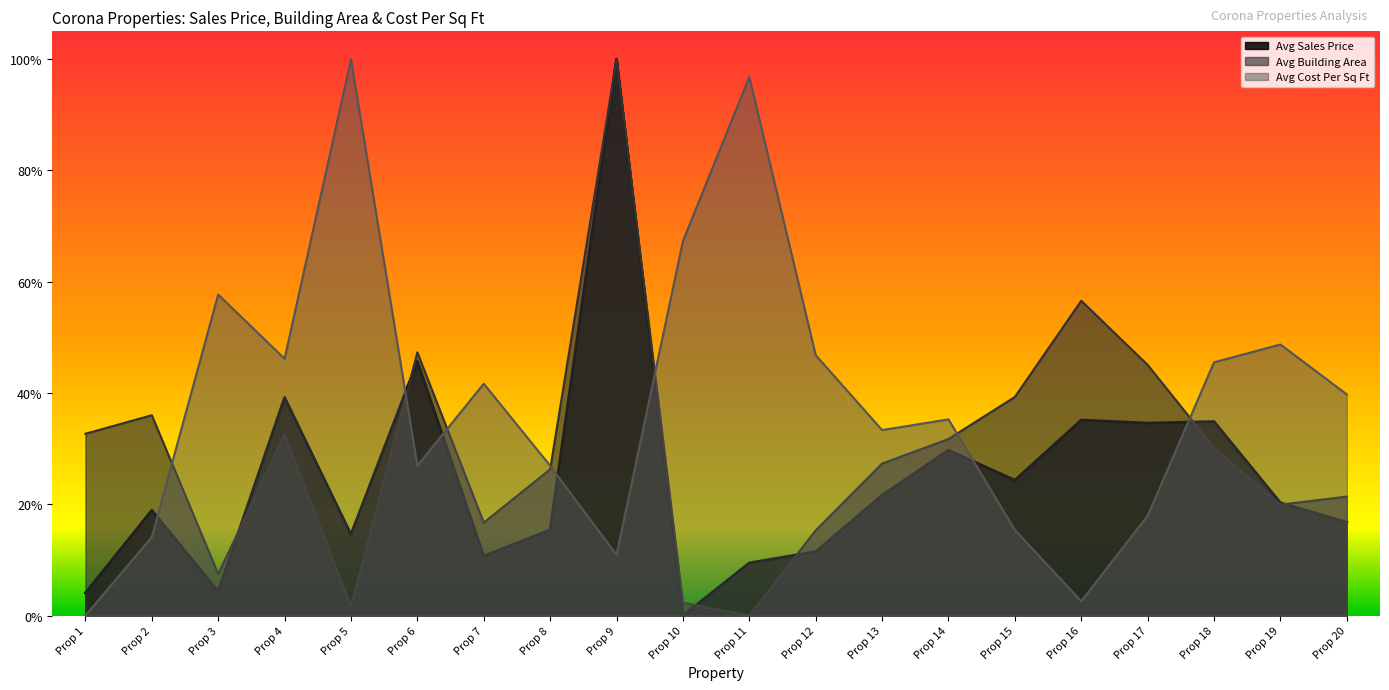

Which series changed the most between Prop 8 and Prop 13?

Avg Cost Per Sq Ft